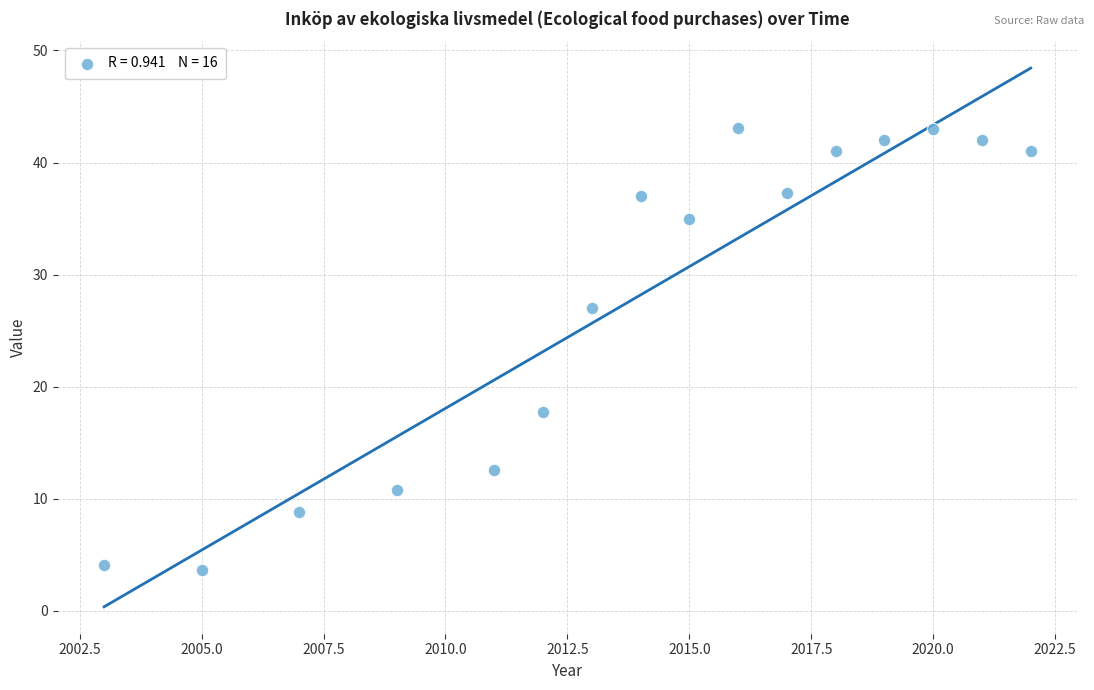

What Y value in the scatter plot is closest to 23?

27.0